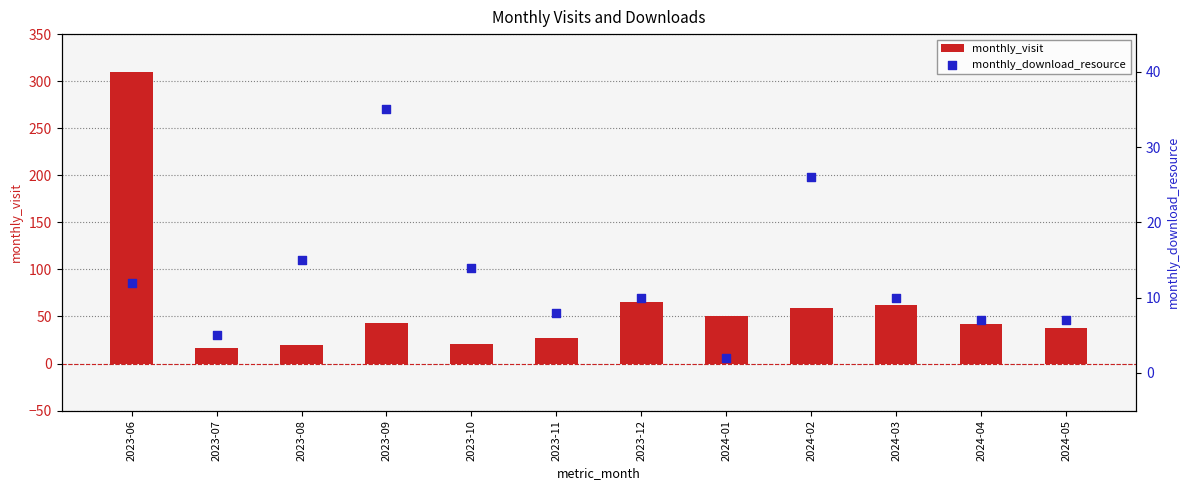

Which series has the widest spread of Y values?

monthly_visit